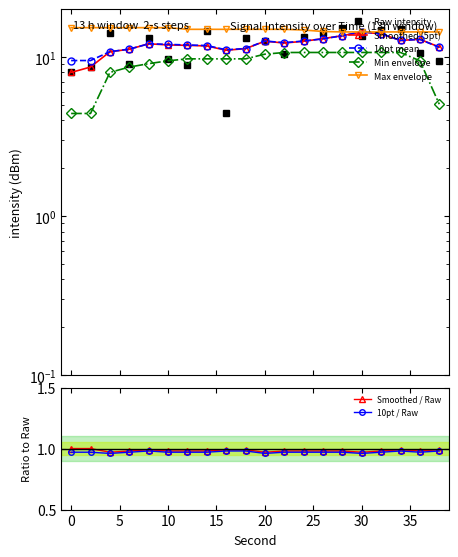

At which label does 10pt mean first exceed 12?

8